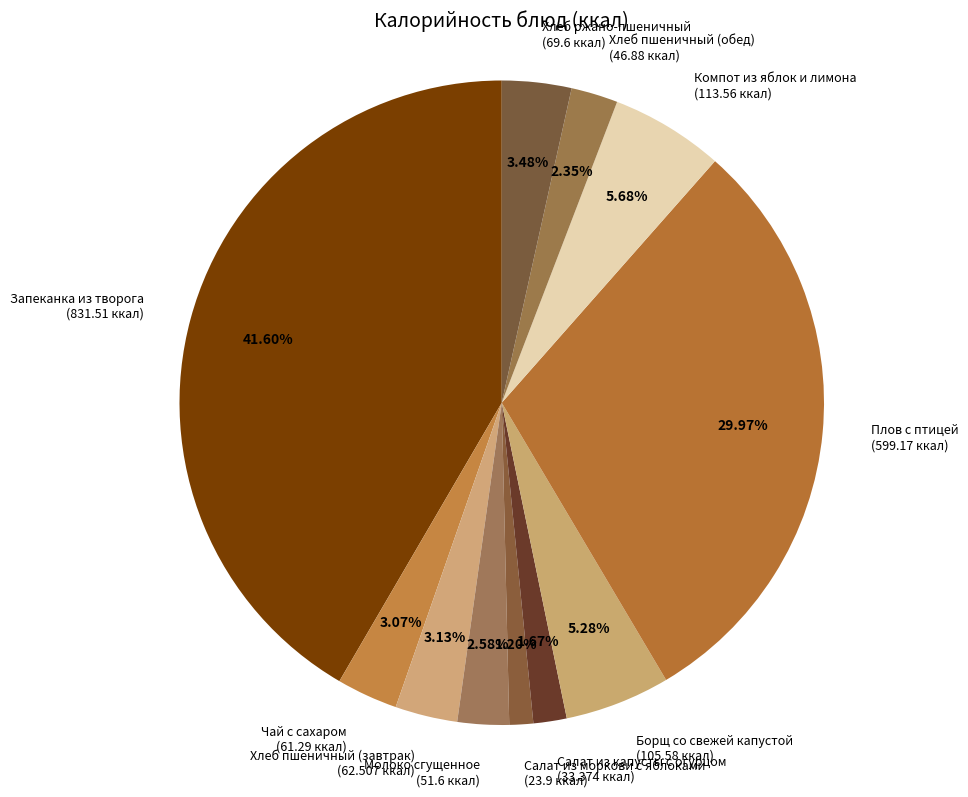

Combined, do Хлеб пшеничный (обед) (46.88 ккал) and Плов с птицей (599.17 ккал) account for over 50%?

No